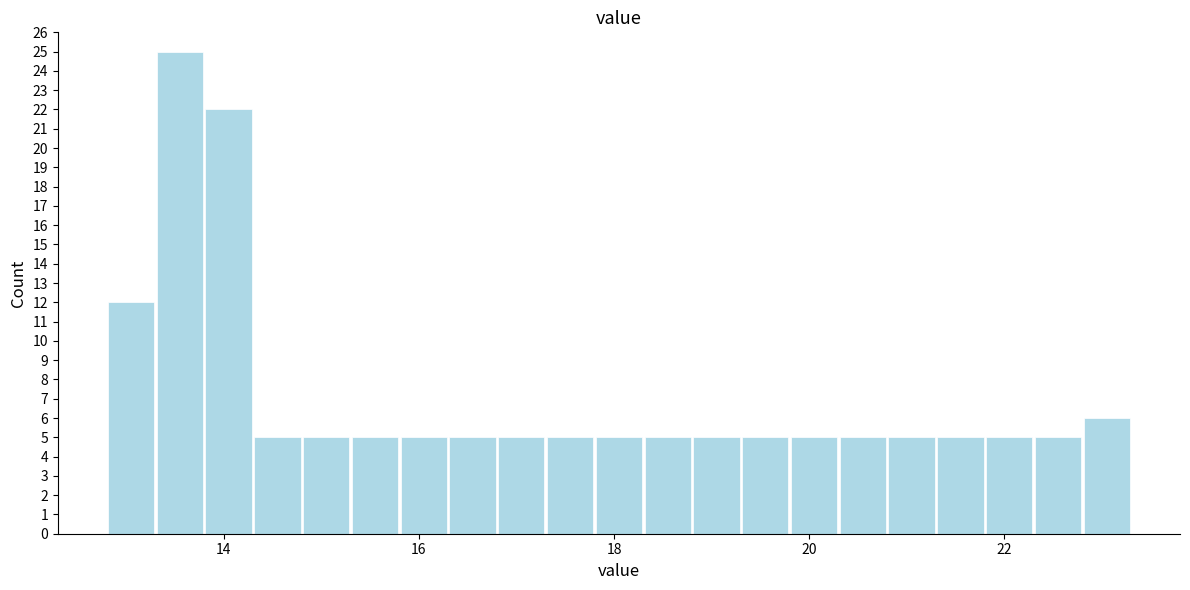

Around what value on the x-axis is the tallest bar? Give the approximate position of its centre, as read against the axis.

13.6